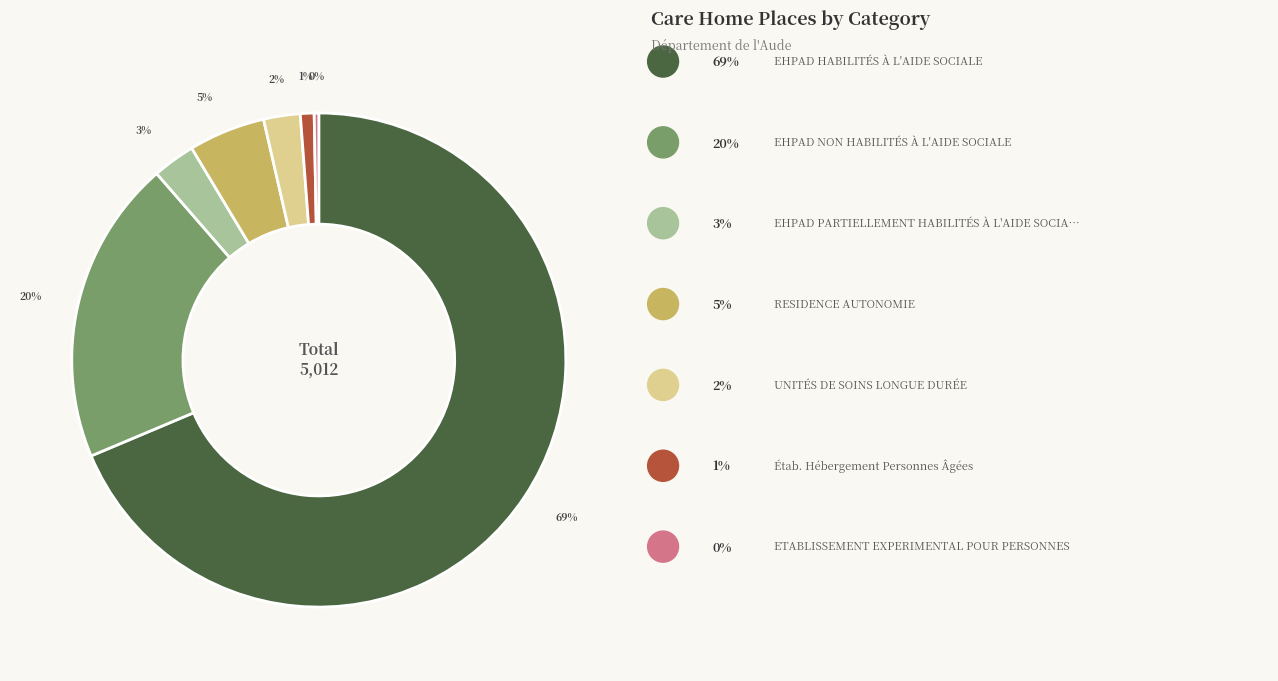

Is there a majority slice in this chart?

Yes